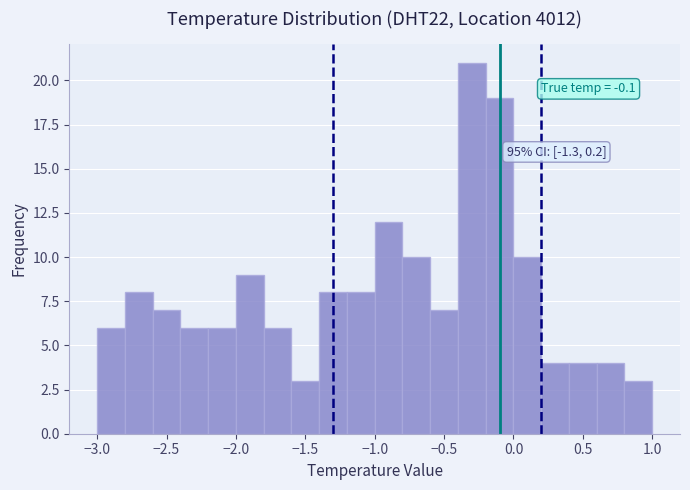

Which range on the x-axis has the tallest bar?

-0.4 to -0.2